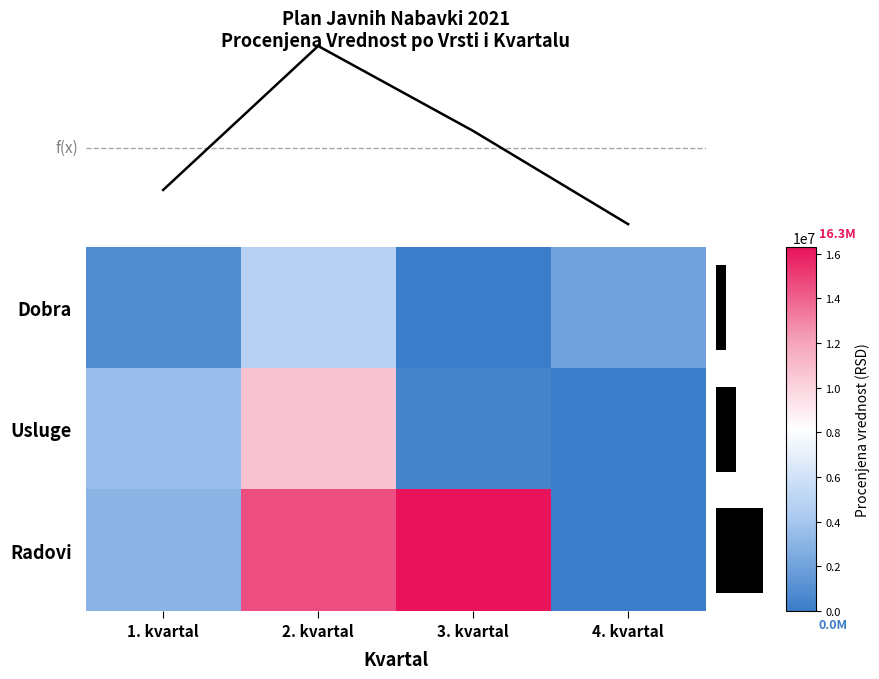

Reading left to right, list all the values displayed in this chart.

Dobra: 1. kvartal=811108.8	2. kvartal=4711998.3	3. kvartal=0.0	4. kvartal=2083333.0
Usluge: 1. kvartal=3625000.0	2. kvartal=10741808.7	3. kvartal=385000.0	4. kvartal=0.0
Radovi: 1. kvartal=3000000.0	2. kvartal=14528333.3	3. kvartal=16300000.0	4. kvartal=0.0